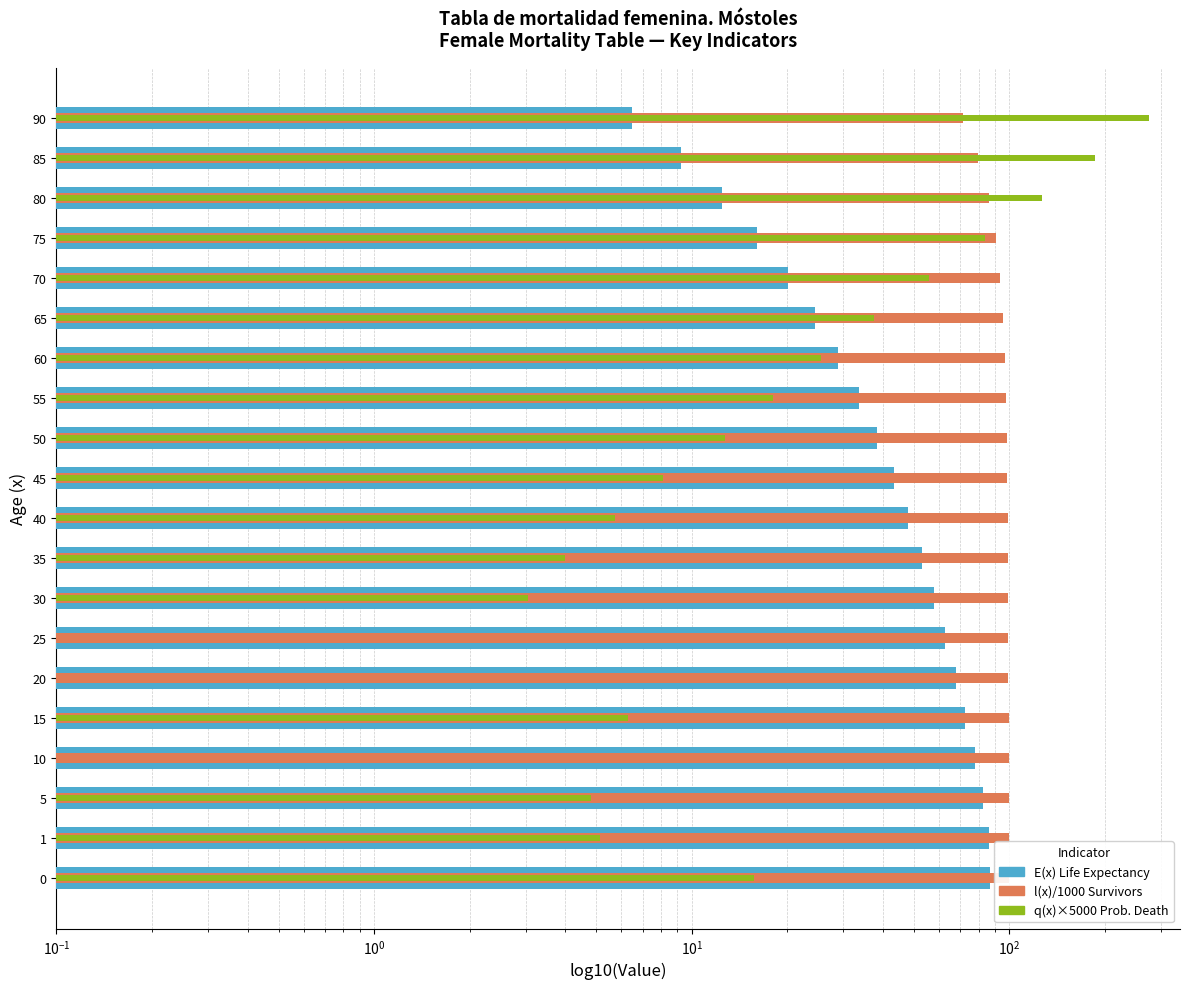

How many groups of bars are there?

20